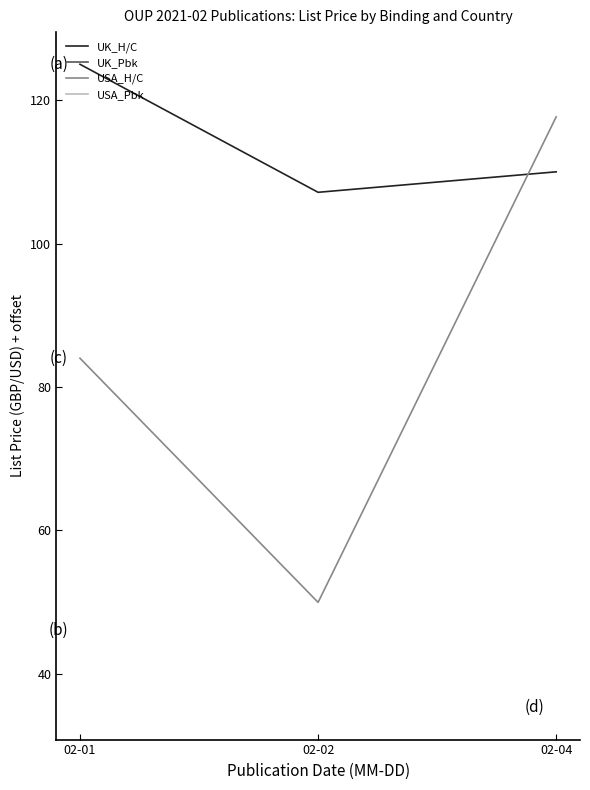

At which label is USA_H/C closest to 83?

02-01